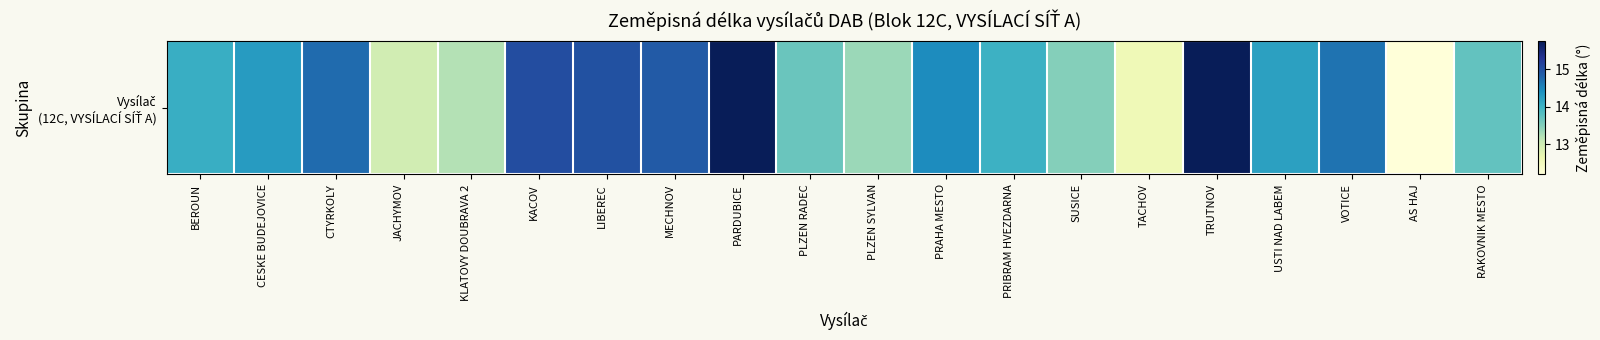

At which label is the value closest to 13?

JACHYMOV